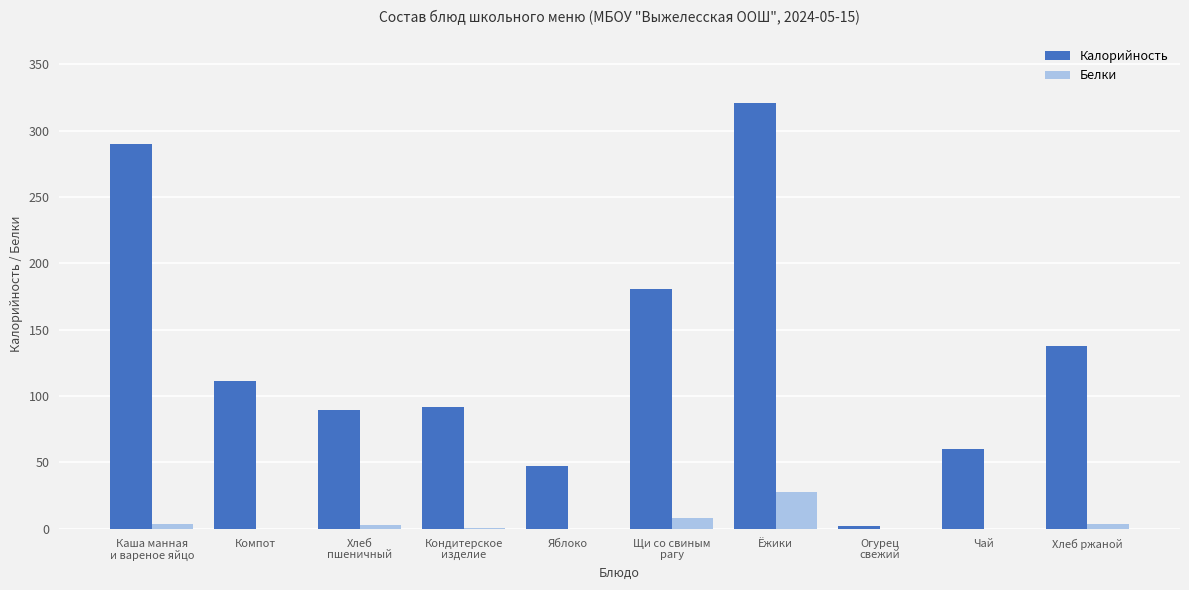

The Белки series shows 0.0 at Огурец
свежий. True or false?

True